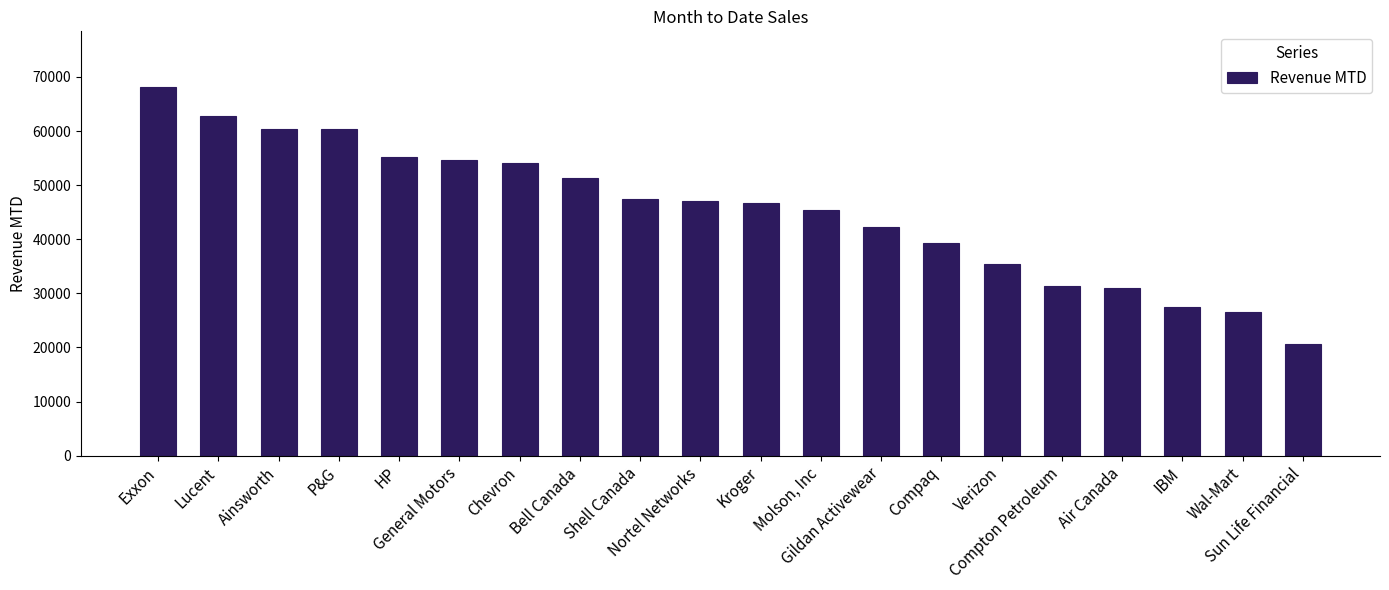

How many distinct data groups are displayed?

1